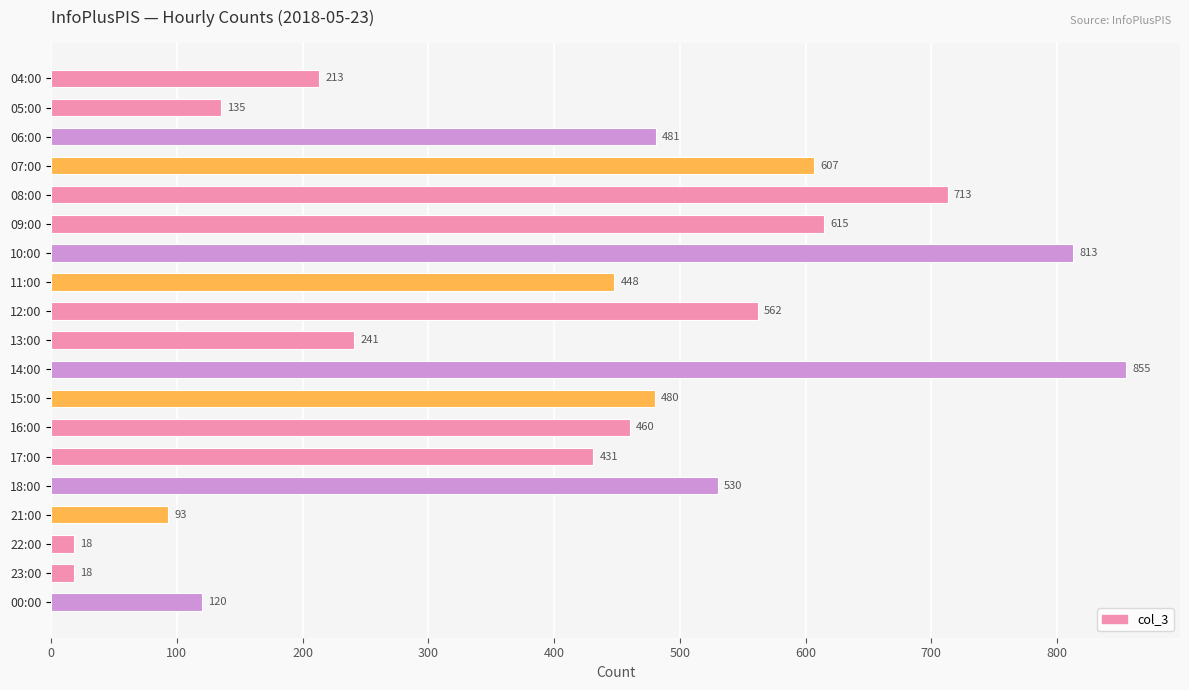

The chart shows a value of 713 at 08:00. True or false?

True